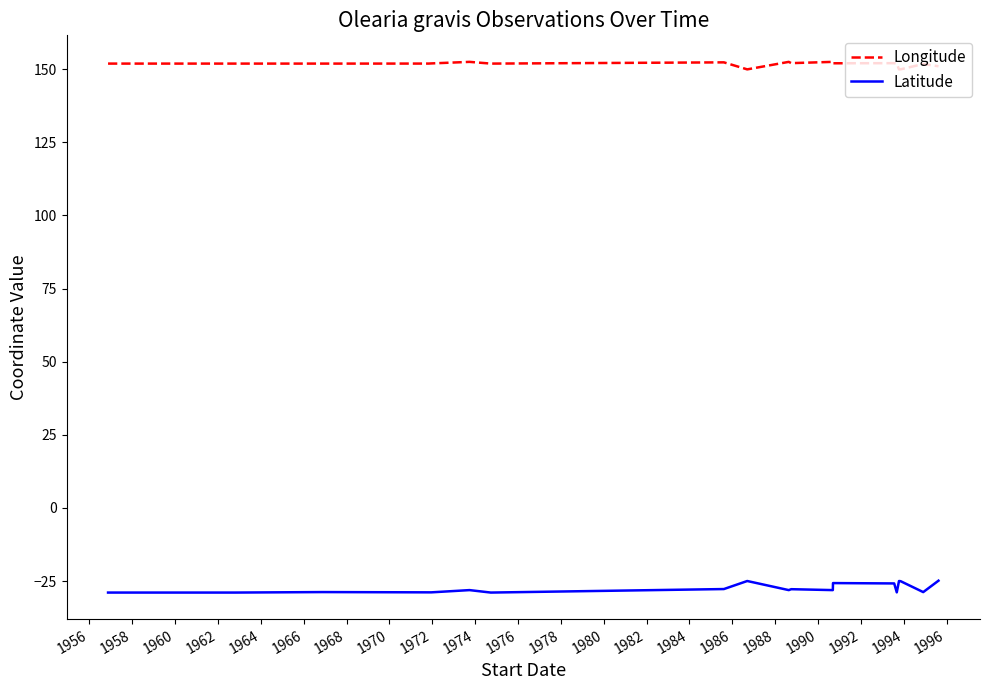

What is the difference between the maximum and minimum values in the Latitude series?

4.1